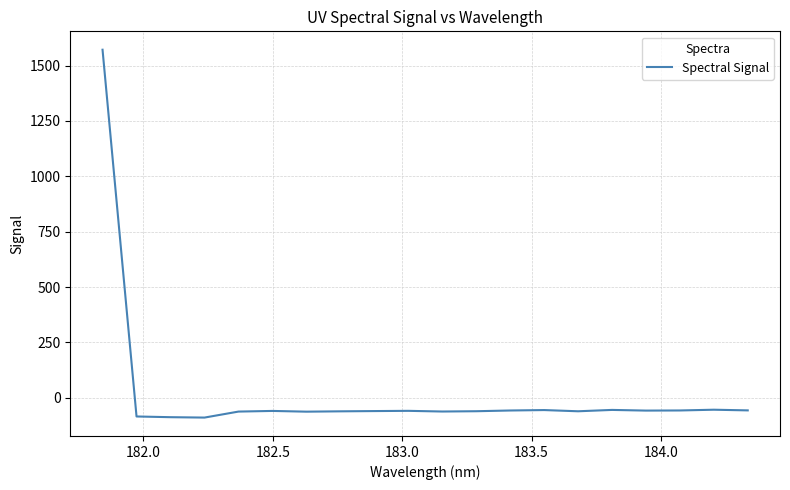

What is the difference between the maximum and minimum values?

1660.9